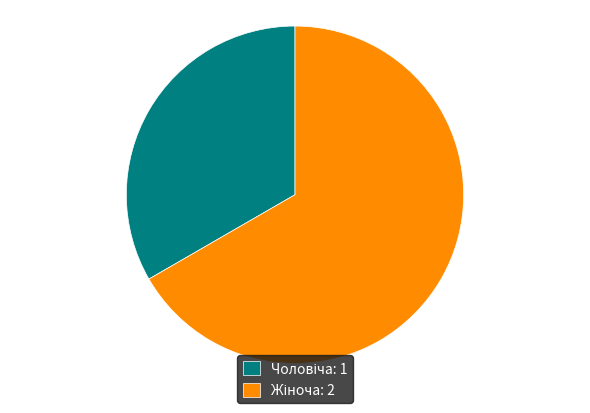

Does any single category account for the majority?

Yes